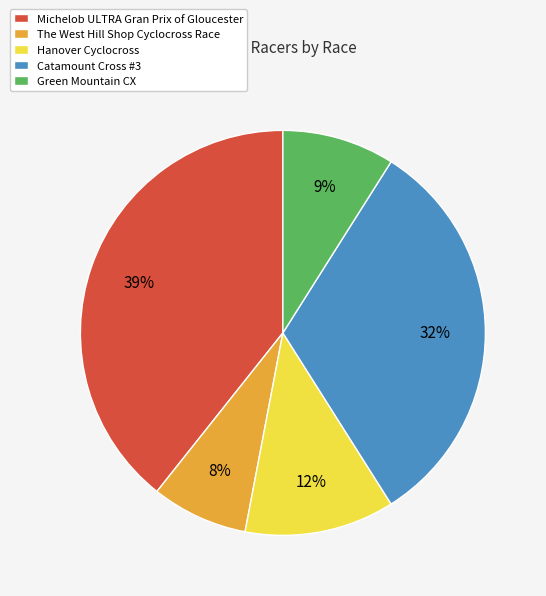

Approximately how many times larger is the value at Hanover Cyclocross compared to Catamount Cross #3?

0.4